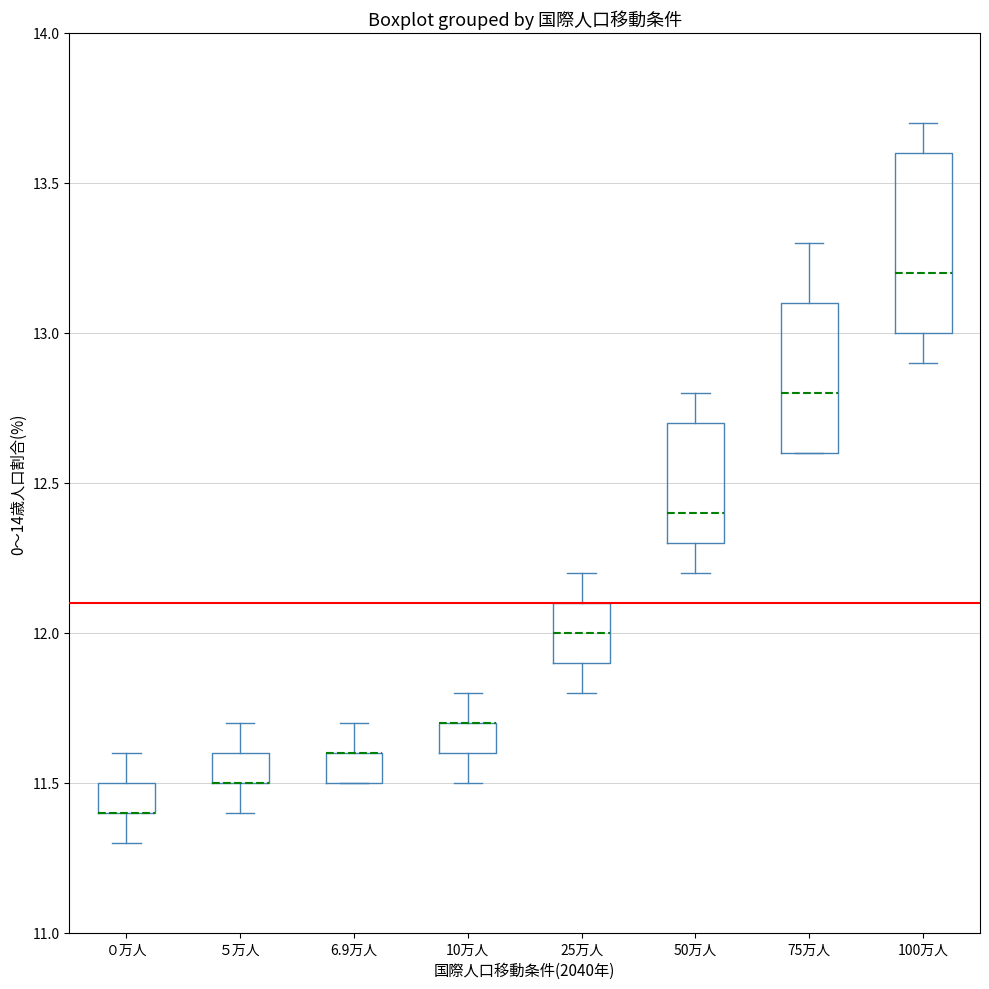

Where does the upper whisker of the box for ０万人 end on the y-axis? The values are not printed on the chart, so give them approximately, as read against the axis.

11.6